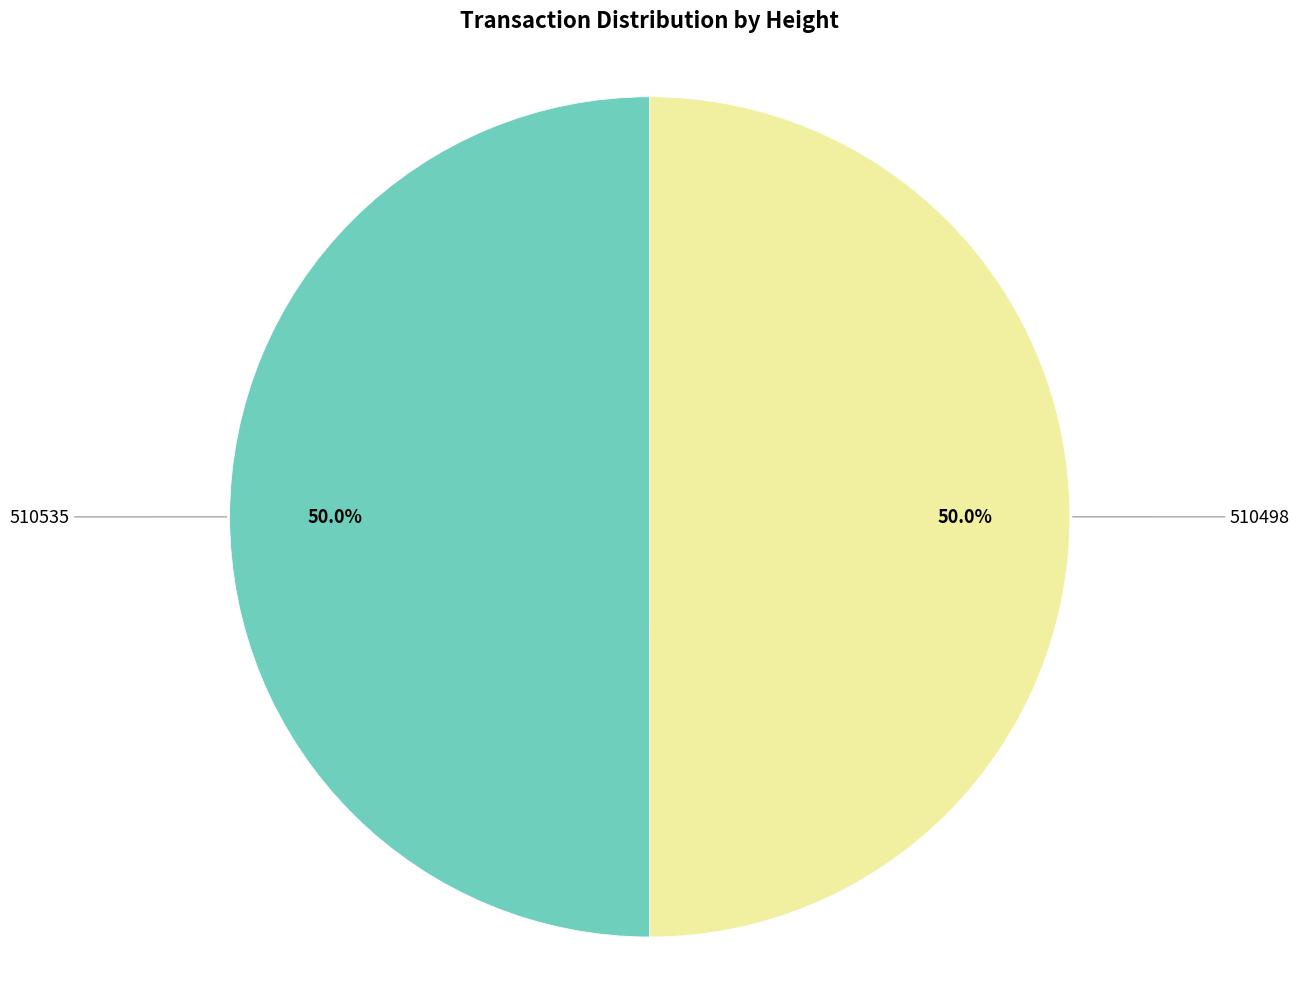

How many slices are in this pie chart?

2